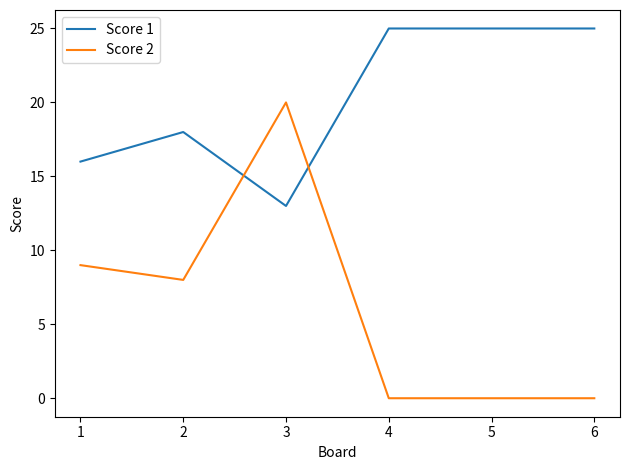

What is the greatest value displayed?

25